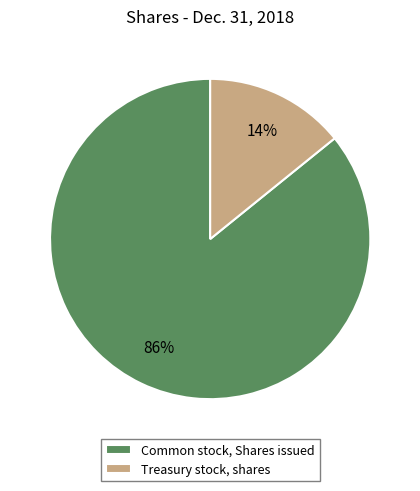

How many slices are in this pie chart?

2